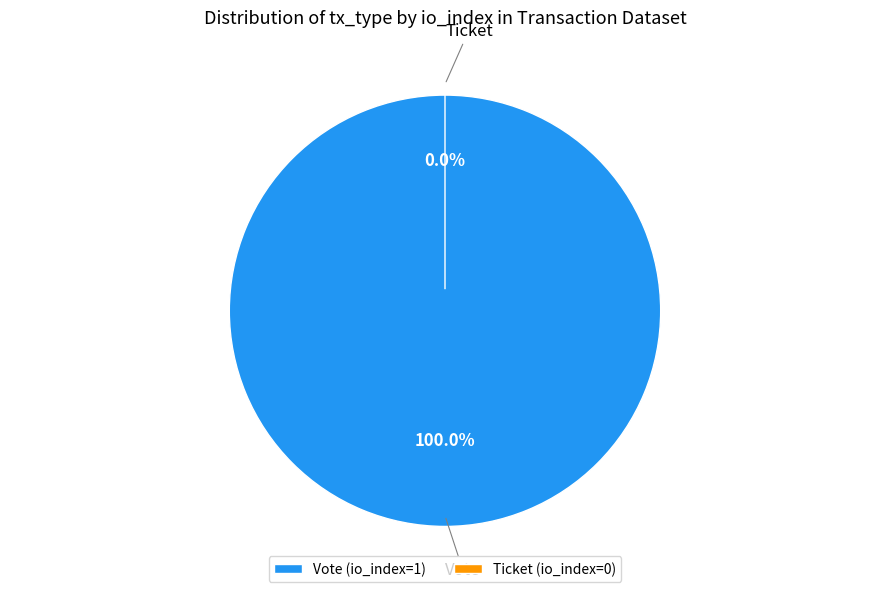

Rank the categories by value from lowest to highest.

Ticket, Vote